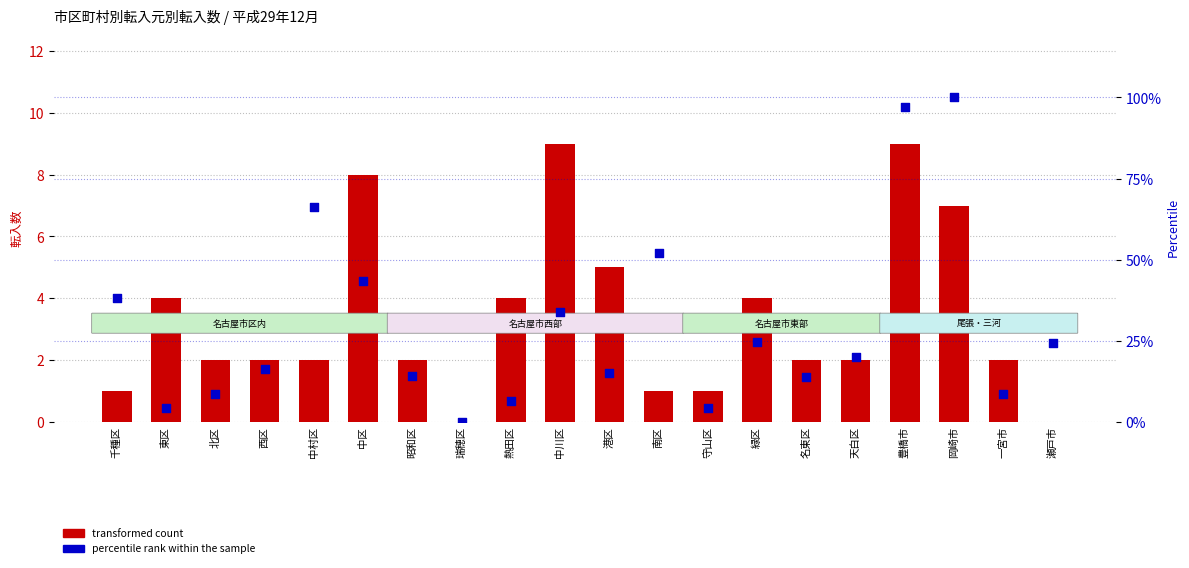

Which series has the largest total across all categories?

percentile rank within the sample